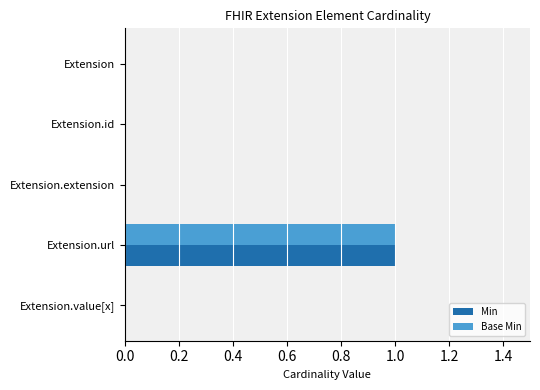

The Base Min series shows -1 at Extension.extension. True or false?

False